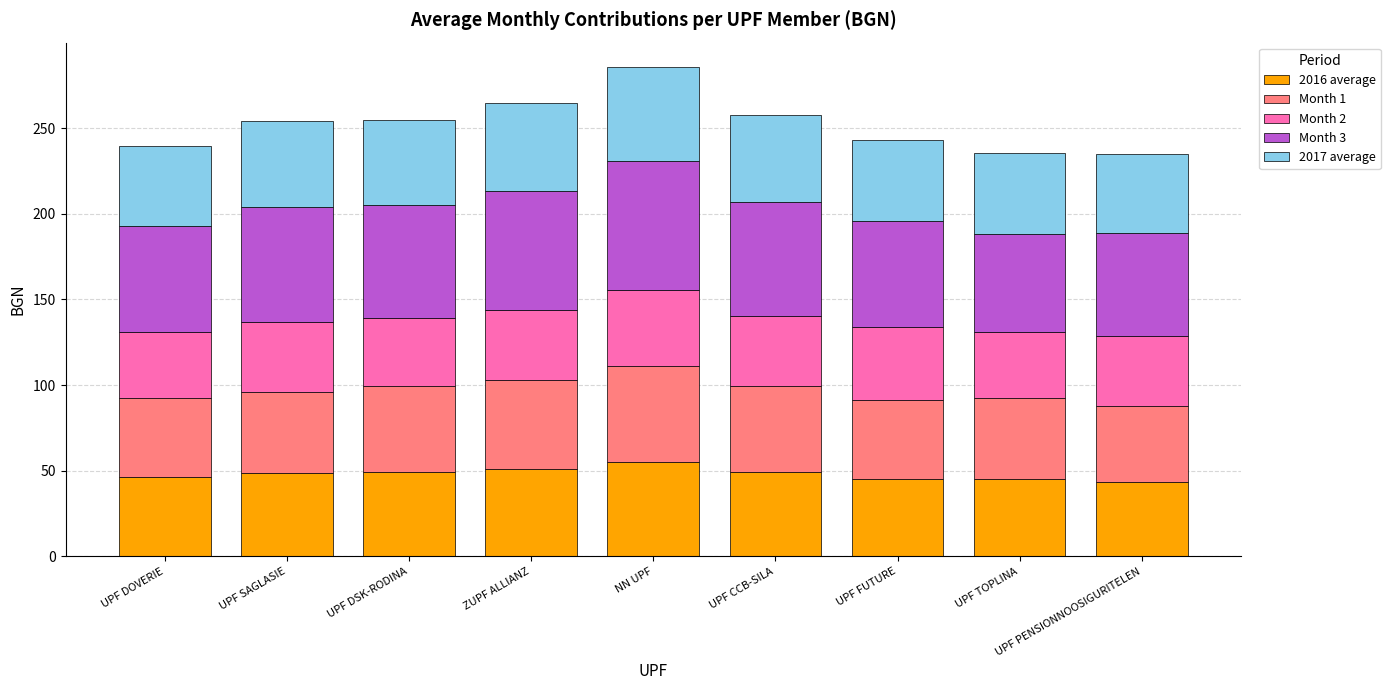

How many series are shown in this chart?

5